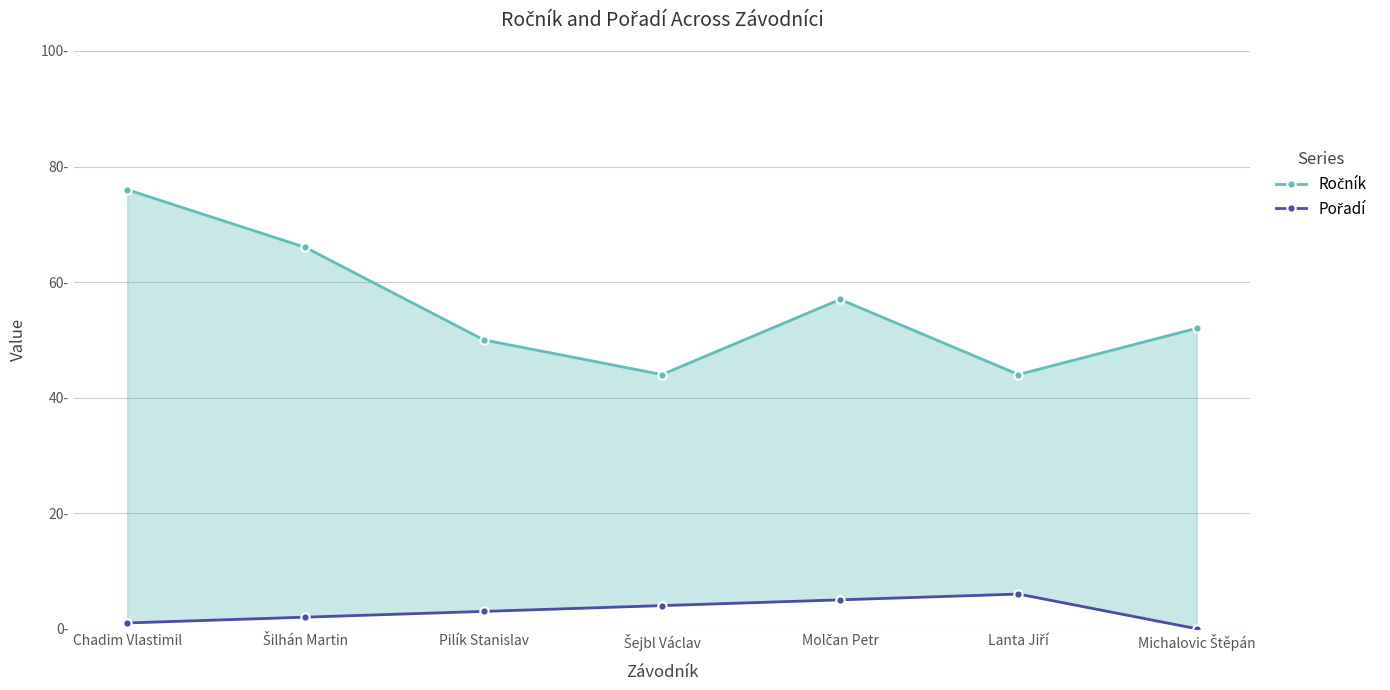

Where is the first local maximum for Ročník?

Molčan Petr